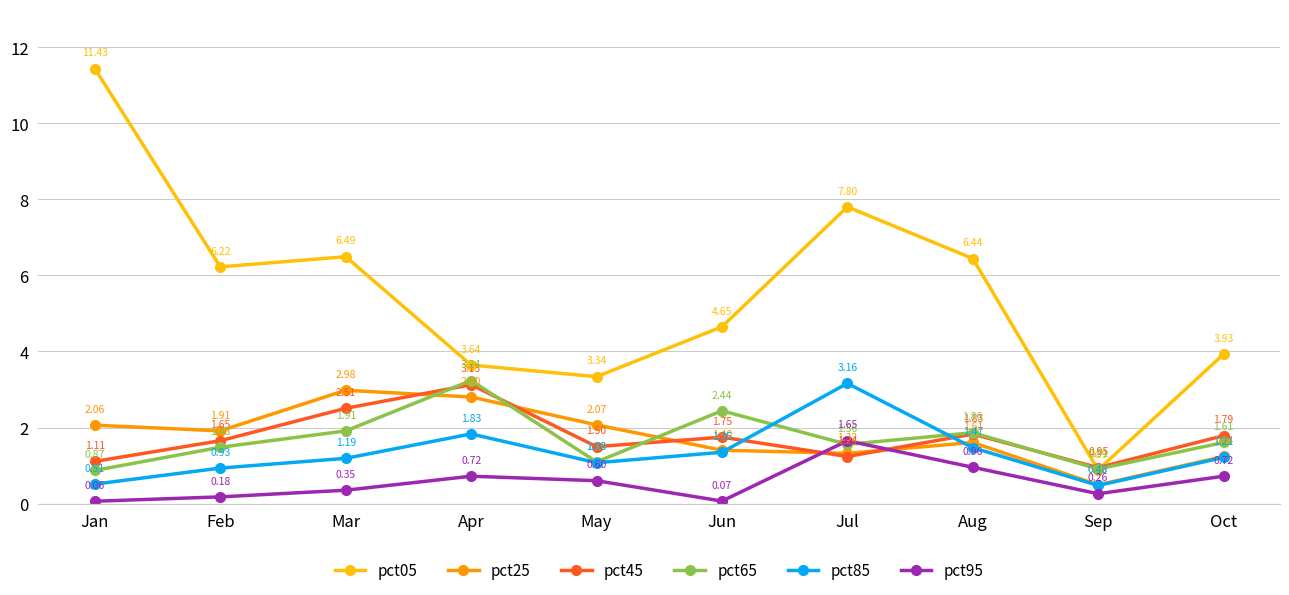

At how many categories does at least one series exceed 3?

9